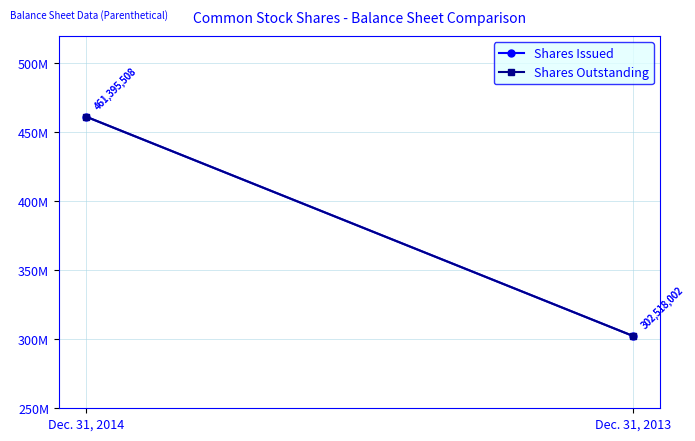

Reading left to right, list all the values displayed in this chart.

Shares Issued: 461395508	302518002
Shares Outstanding: 461395508	302518002